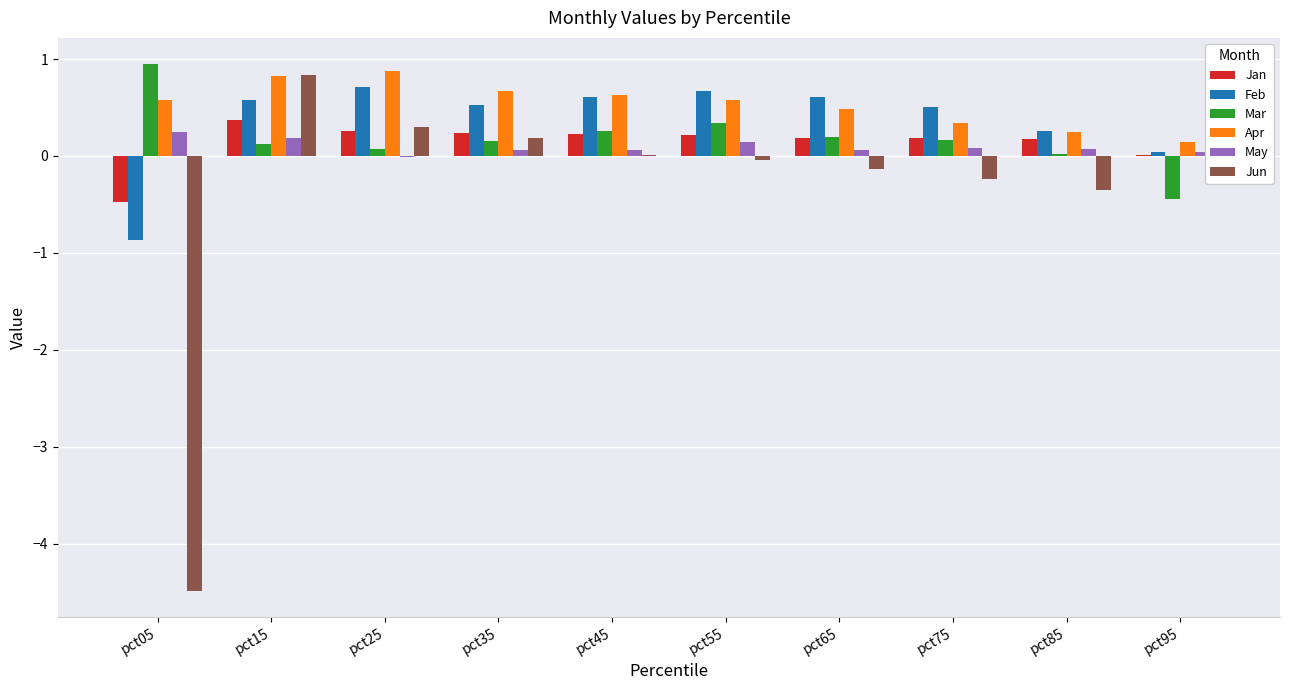

What is the sum of all Feb values?

3.6